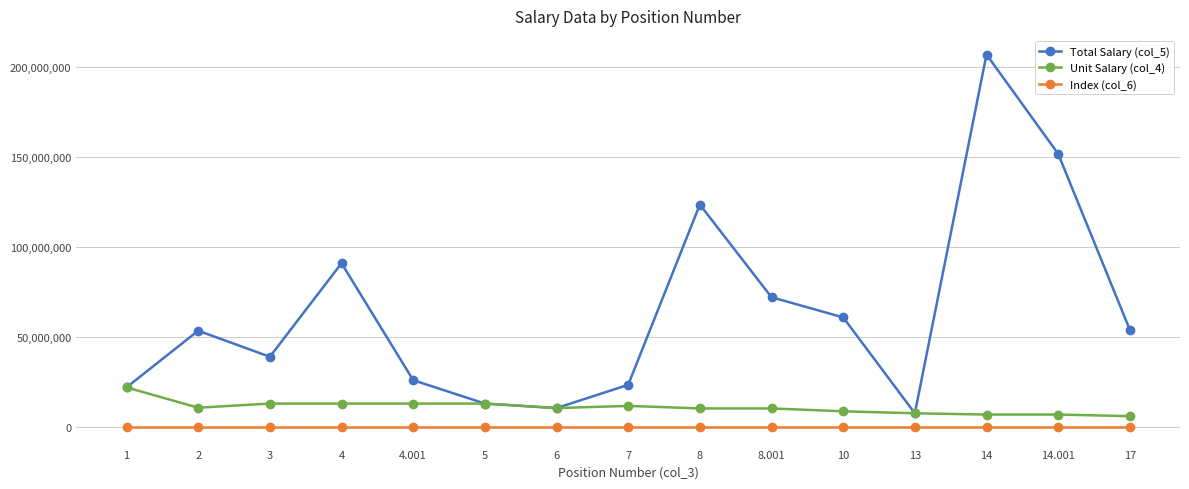

What is the value of the Index (col_6) point at the 12th from the left?

144